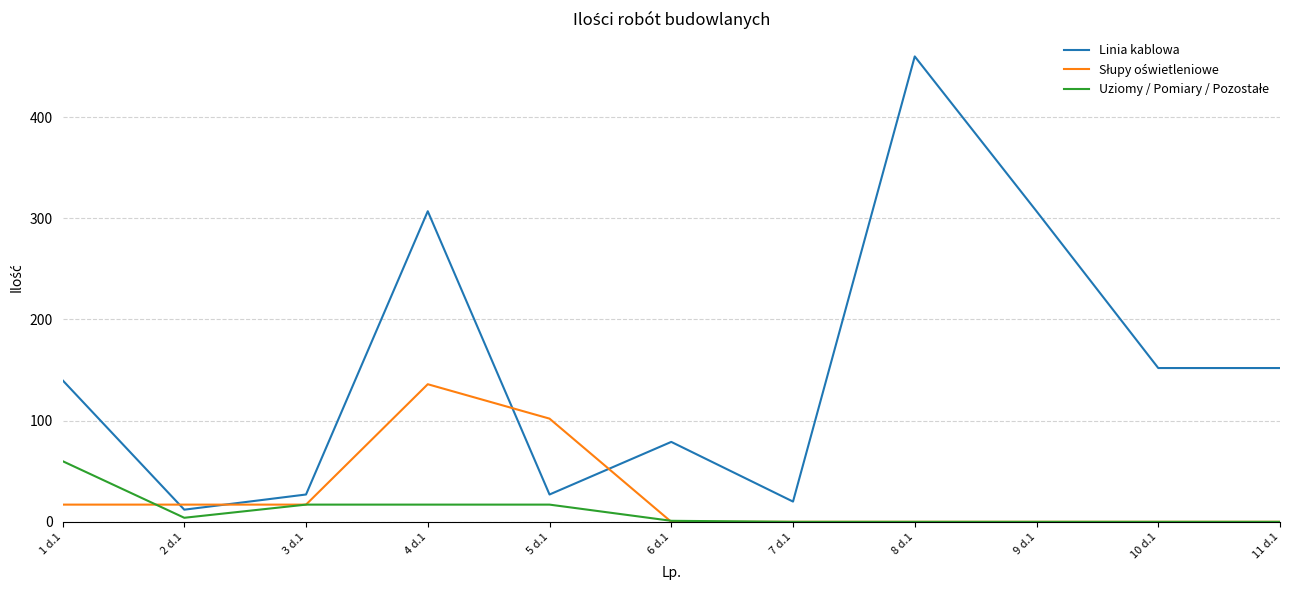

At which category does Linia kablowa reach its first local valley?

2 d.1